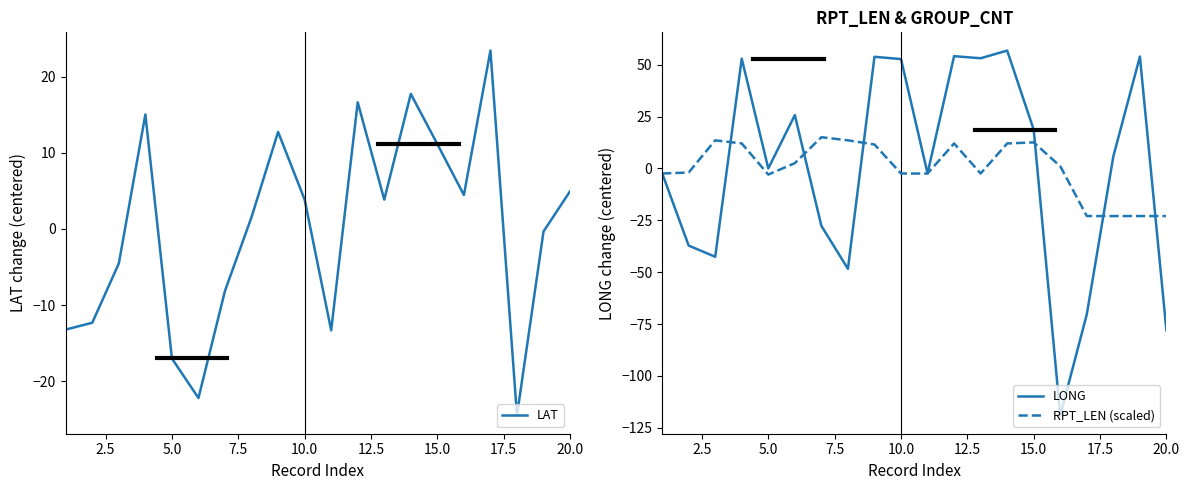

What is the maximum value for LONG?

56.8